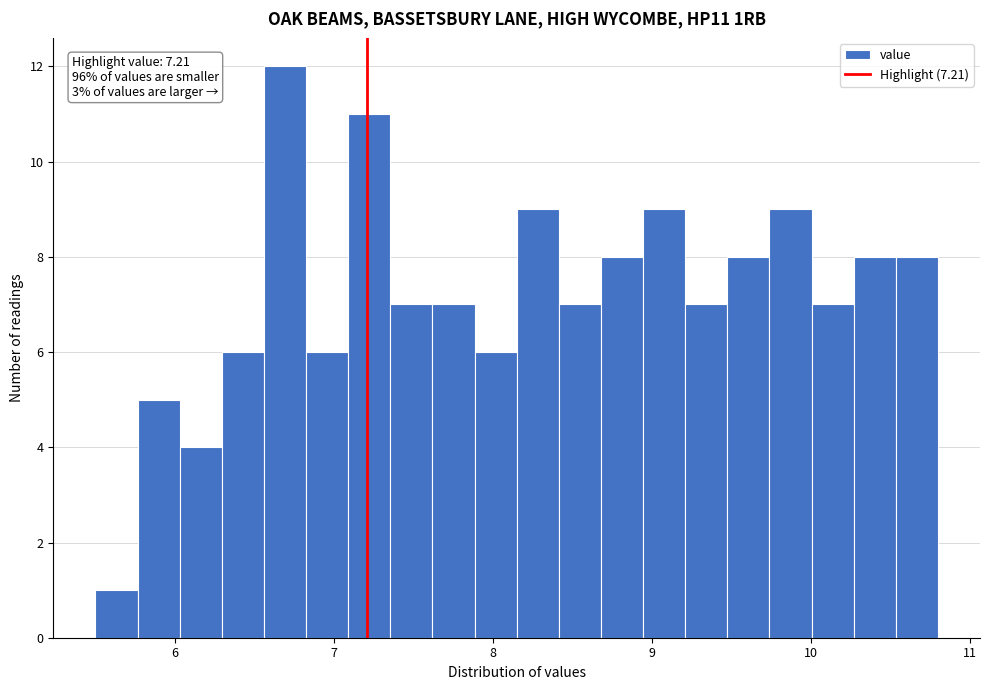

Around what value on the x-axis is the tallest bar? Give the approximate position of its centre, as read against the axis.

6.7